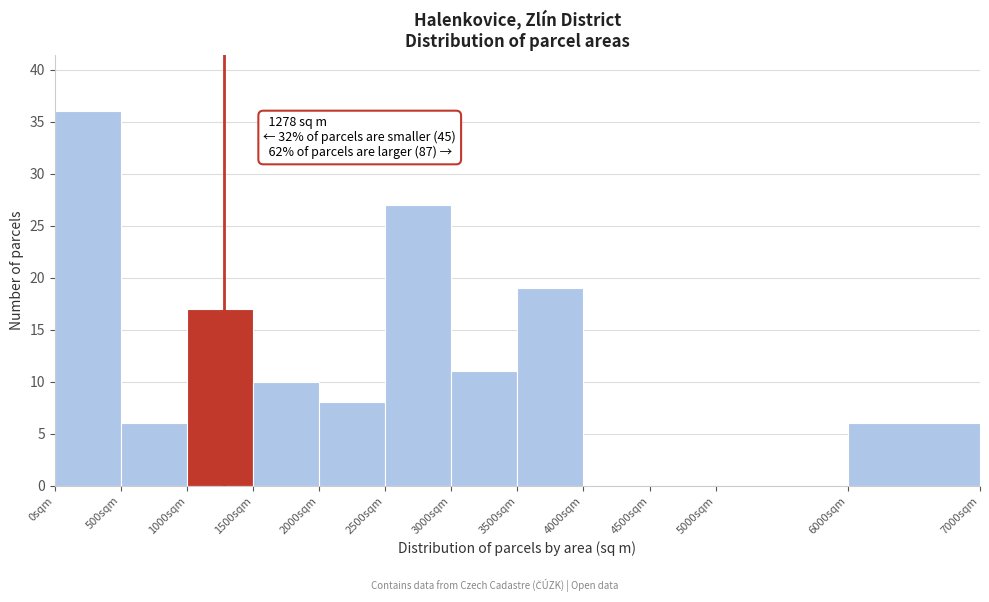

Which range on the x-axis has the tallest bar?

0 to 500